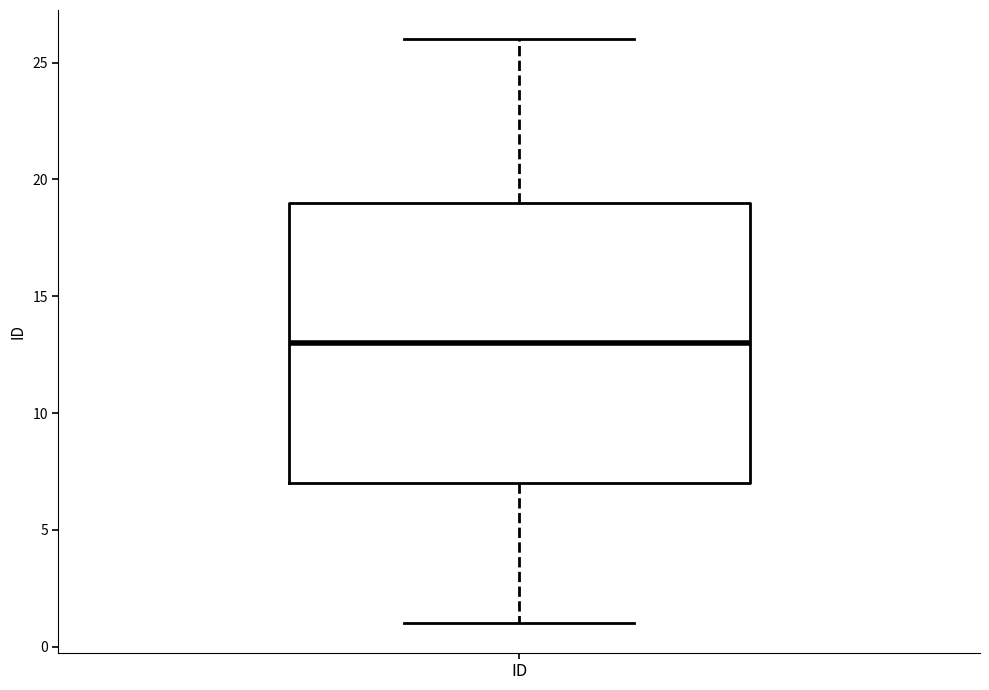

Read this box plot against the y-axis: the position of the median line, the range covered by the box, and the ends of both whiskers. The values are not printed on the chart, so give them approximately, as read against the axis.

median 13, box 7 to 19, whiskers 1 to 26